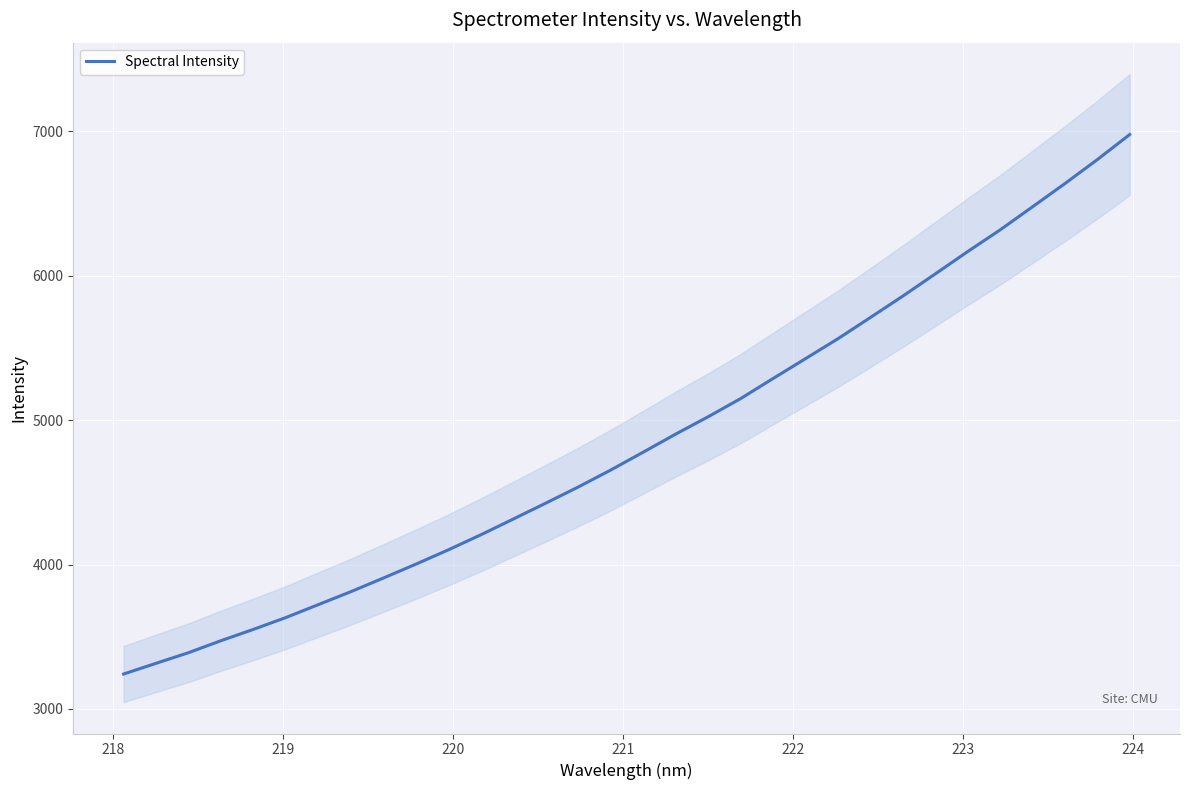

True or false: the data has more than 0 interior local peaks.

False